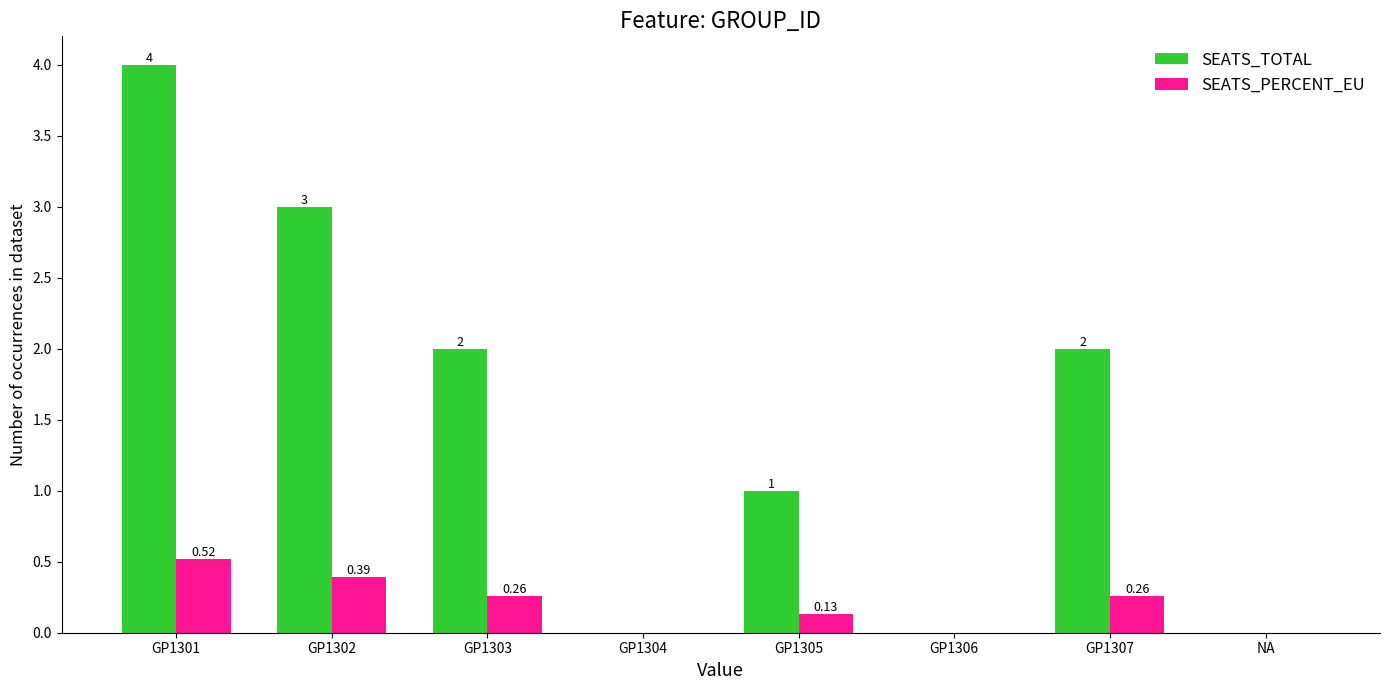

What is the sum of the SEATS_TOTAL values at GP1301 and GP1307?

6.0